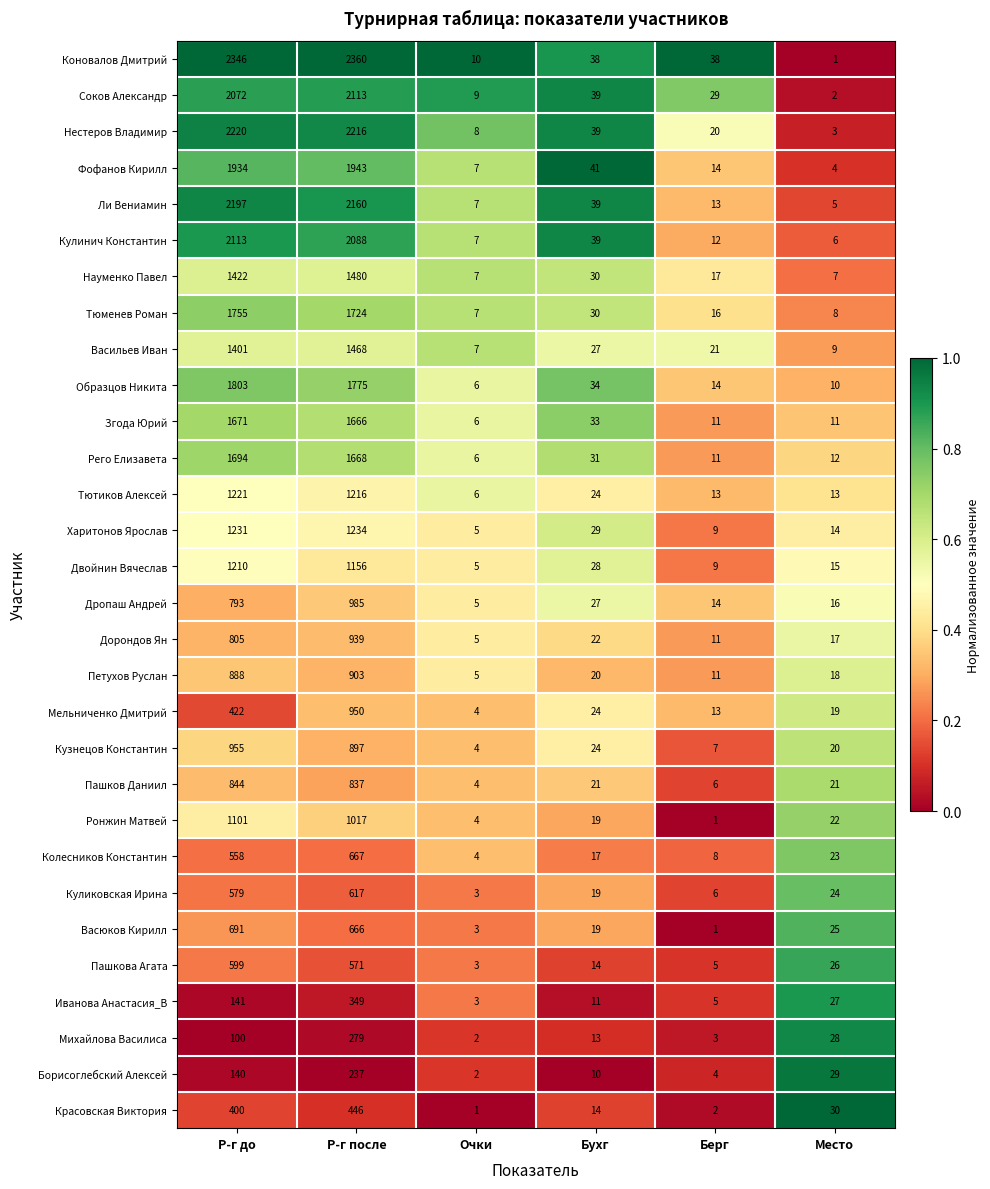

Between Р-г после and Место, which series saw the biggest shift?

Коновалов Дмитрий